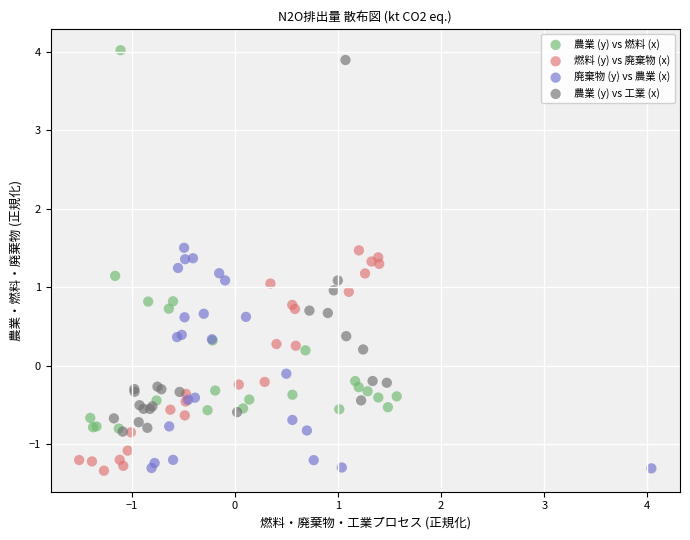

What are all the series names shown in the legend?

農業 (y) vs 燃料 (x), 燃料 (y) vs 廃棄物 (x), 廃棄物 (y) vs 農業 (x), 農業 (y) vs 工業 (x)